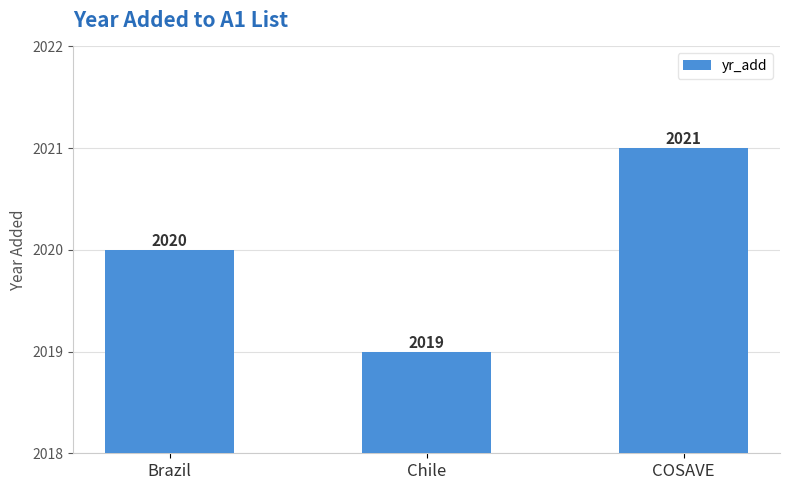

Which category has the highest value across all series?

COSAVE